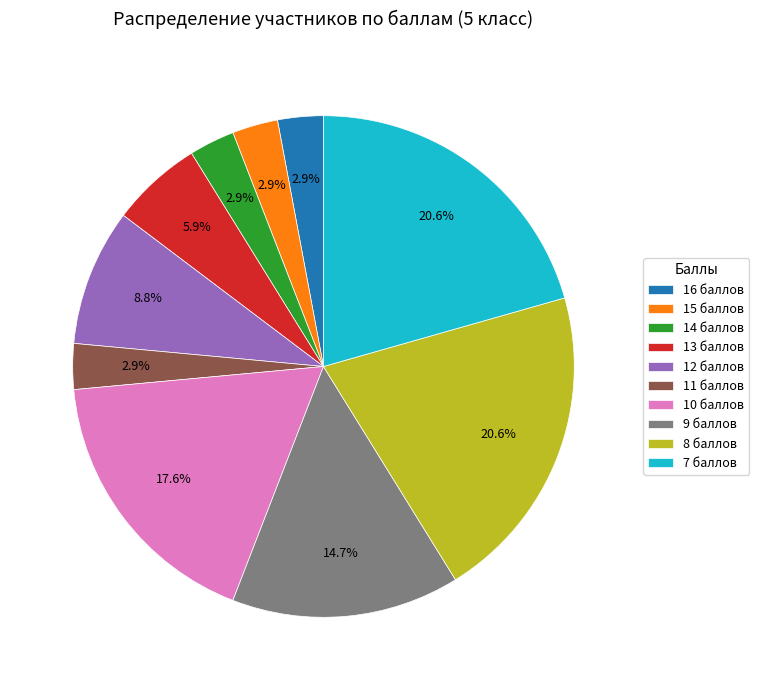

How many segments does this pie chart have?

10